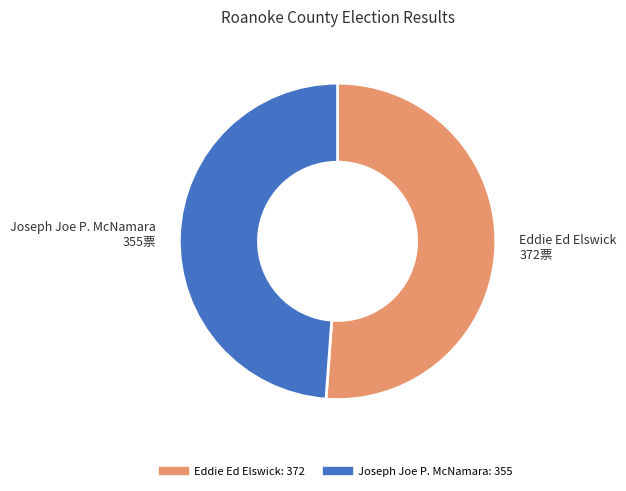

Does any single category account for the majority?

Yes